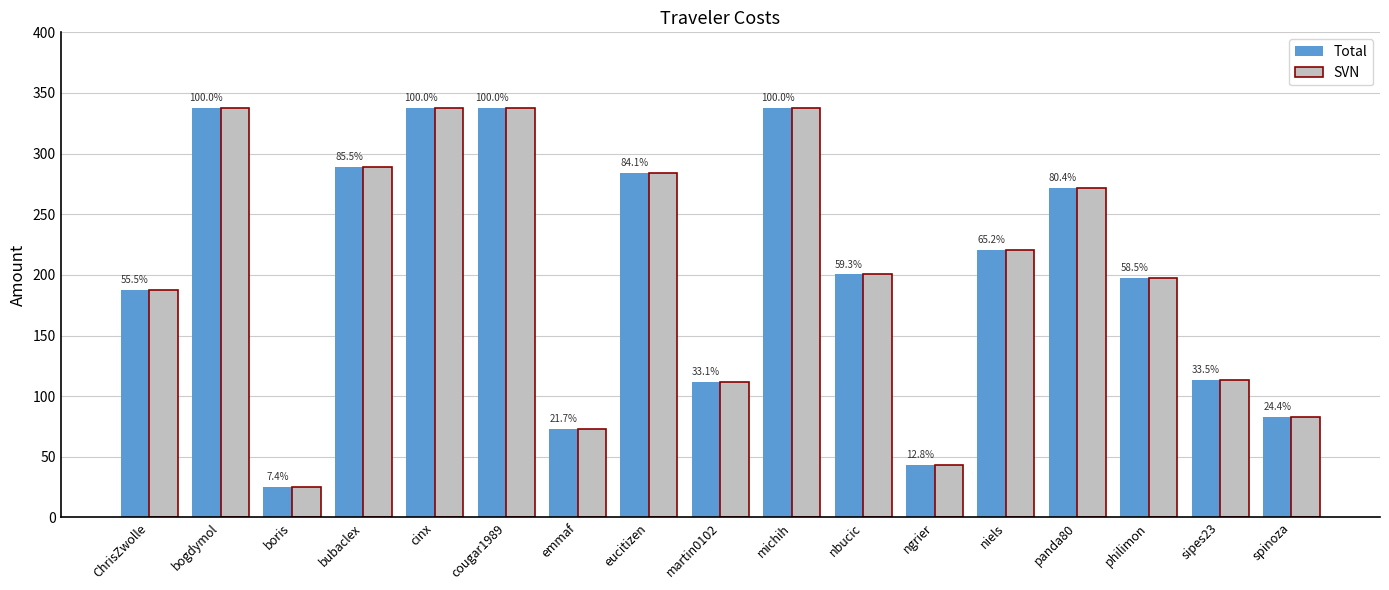

At boris, list the series in order from smallest to largest.

Total, SVN